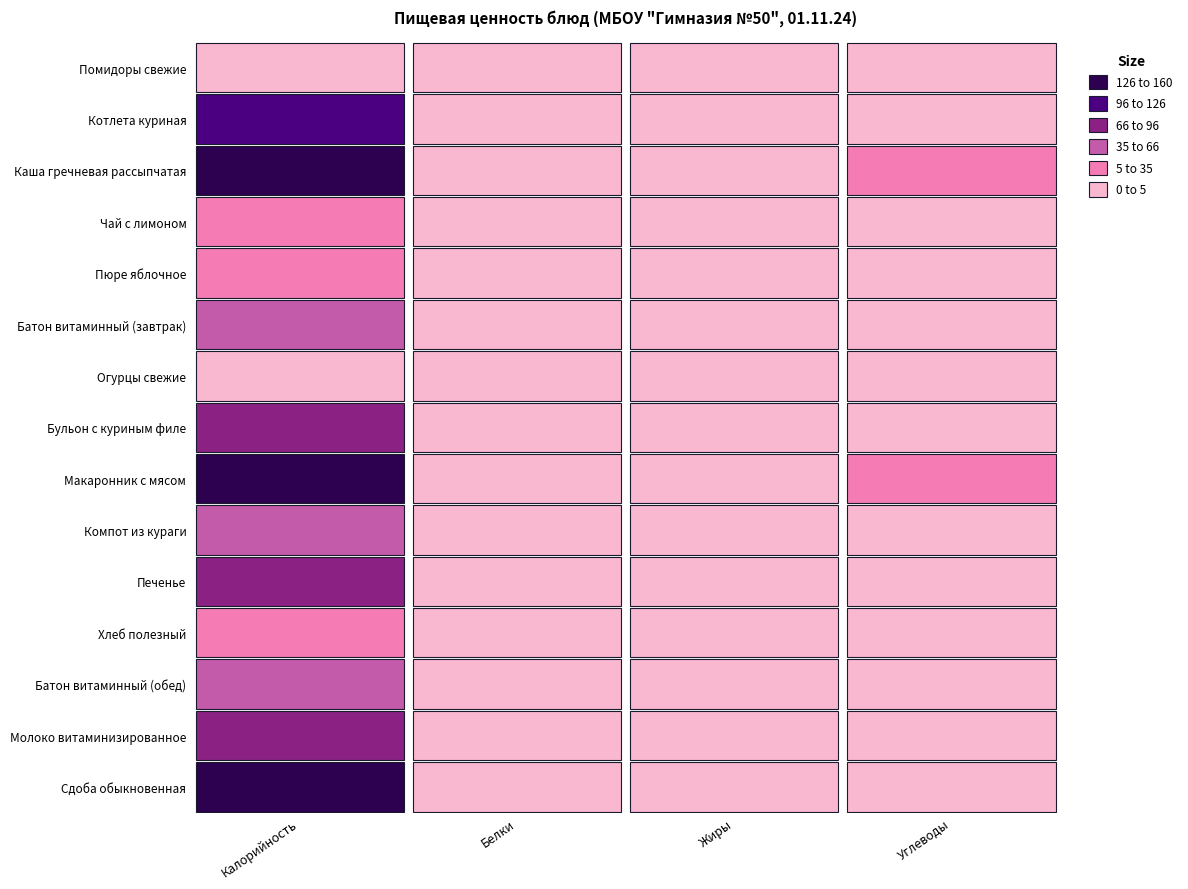

How many data points does each series have?

4